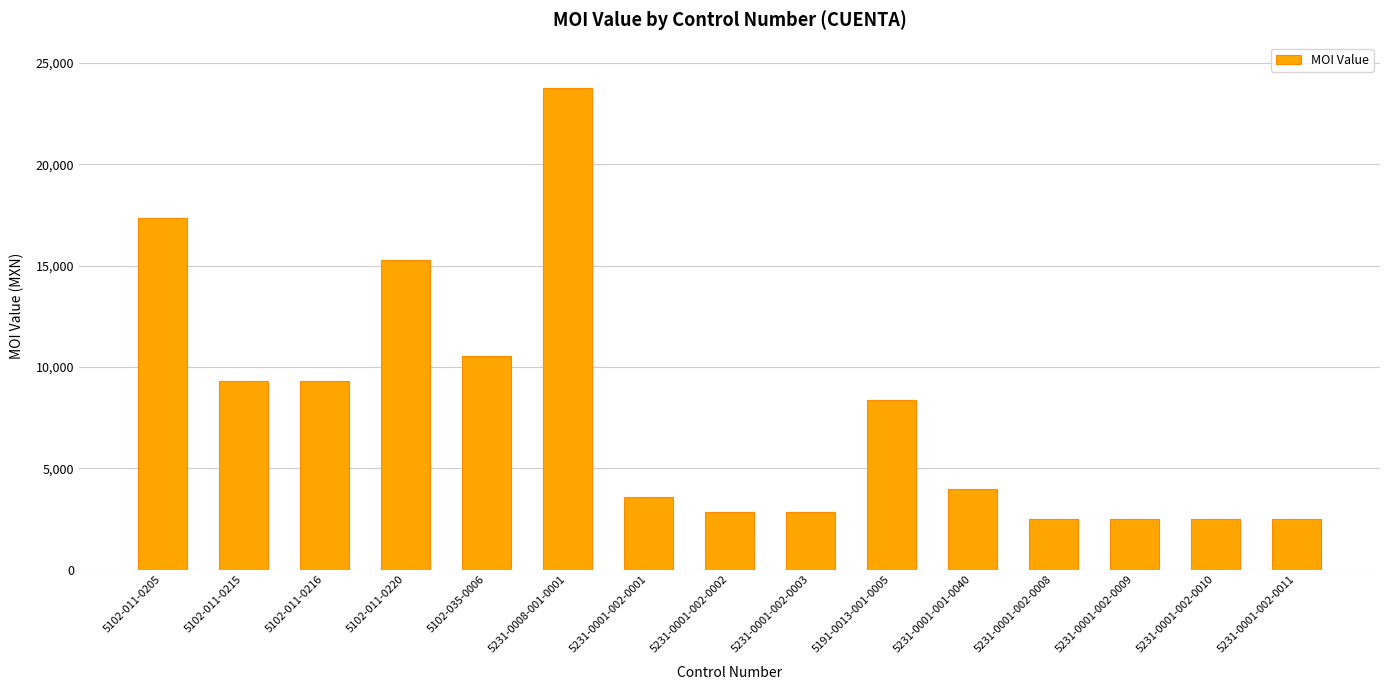

What is the difference between the values at 5231-0008-001-0001 and 5231-0001-002-0009?

21269.1